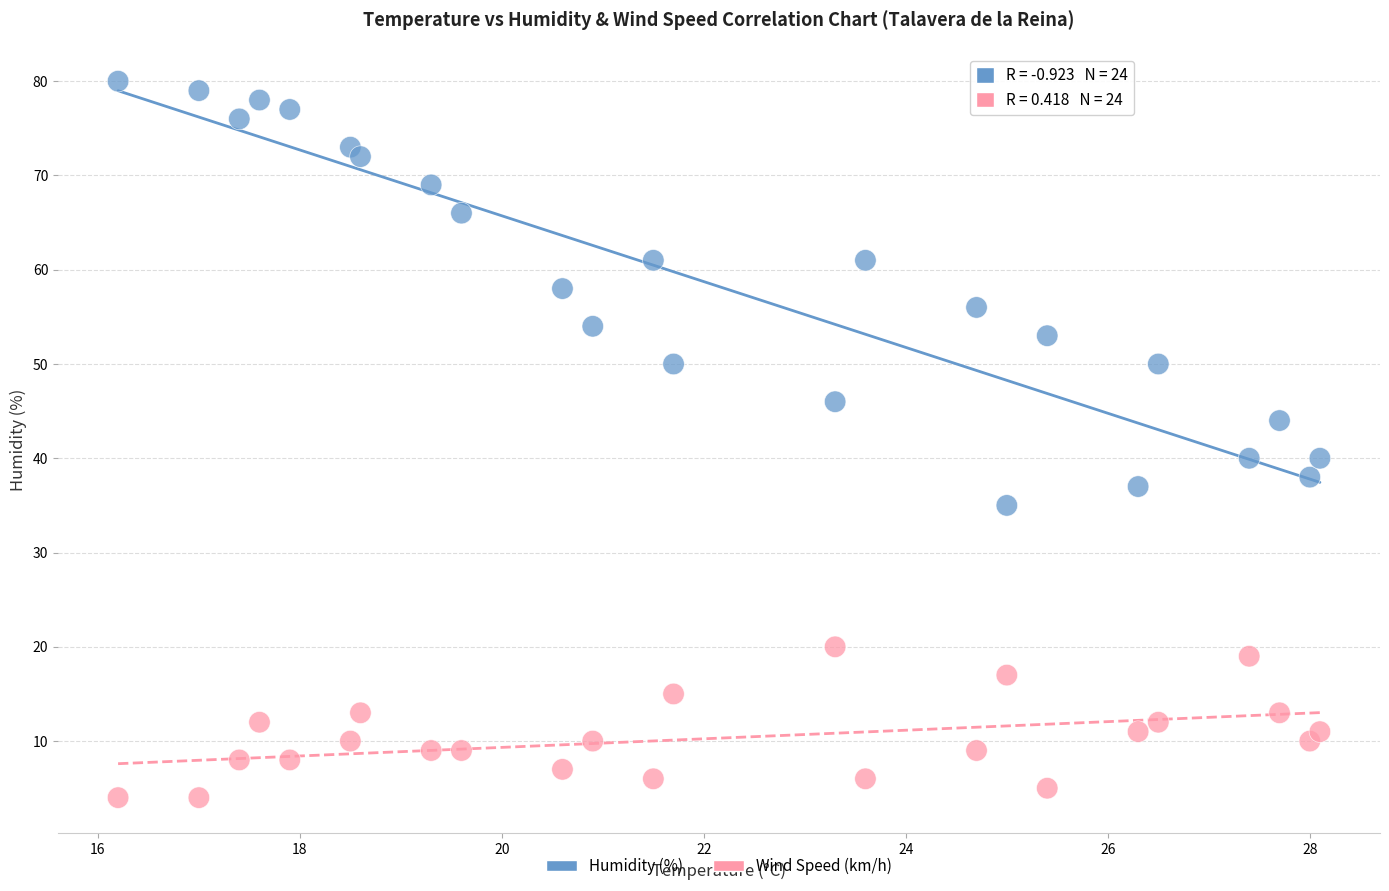

Which series reaches the minimum Y coordinate?

Wind Speed (km/h)